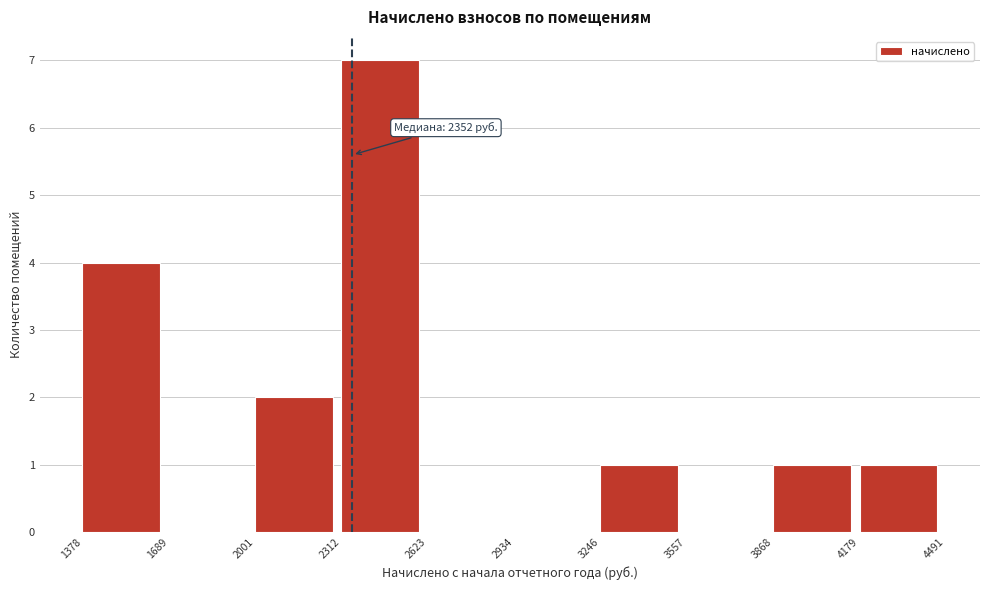

Over which range of the x-axis is the bar tallest?

2312 to 2623